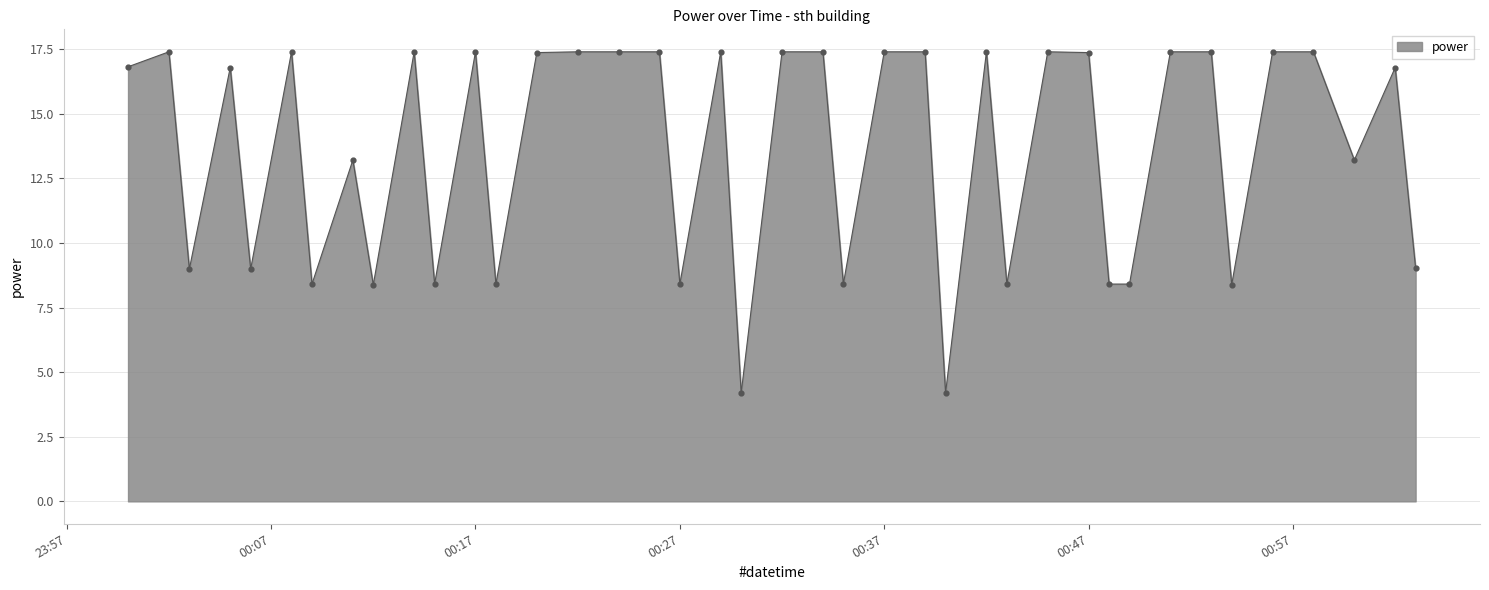

What is the greatest value displayed?

17.4